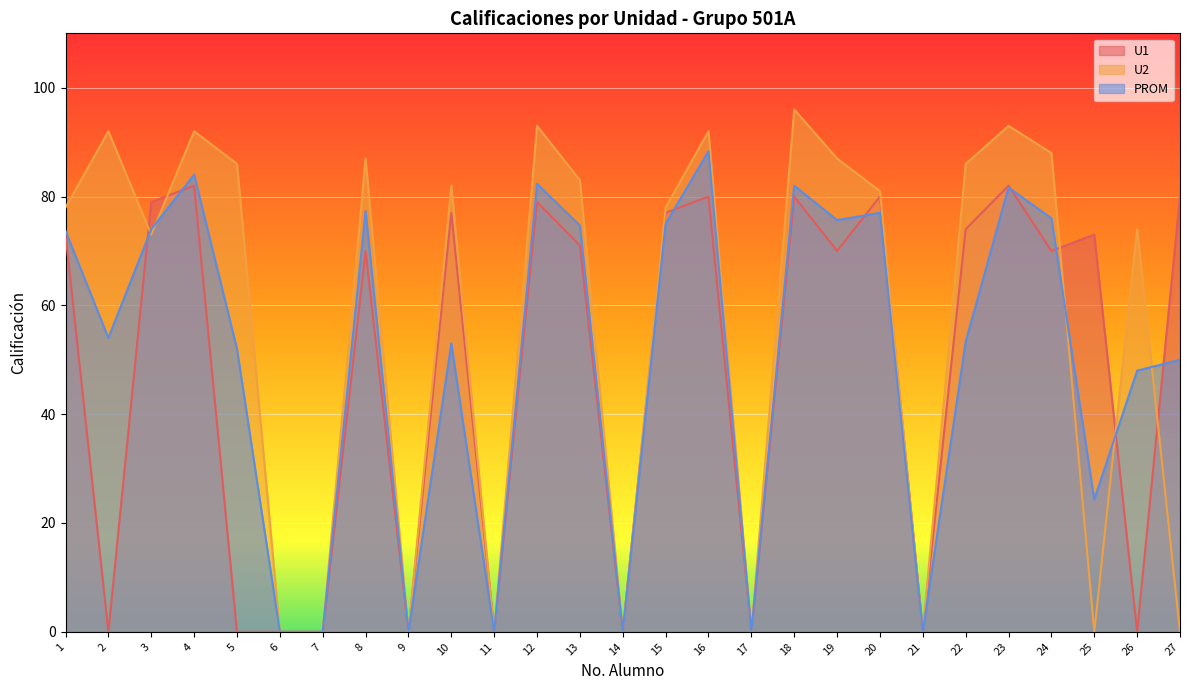

Is the value of PROM at 25 greater than the value of U1 at 16?

No